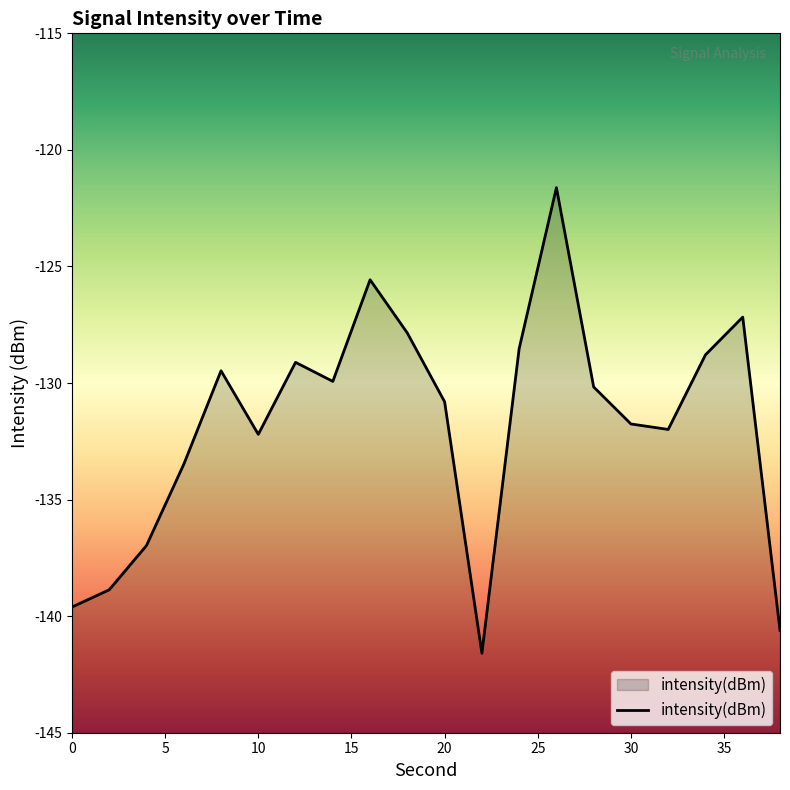

What is the minimum value shown in the chart?

-141.6